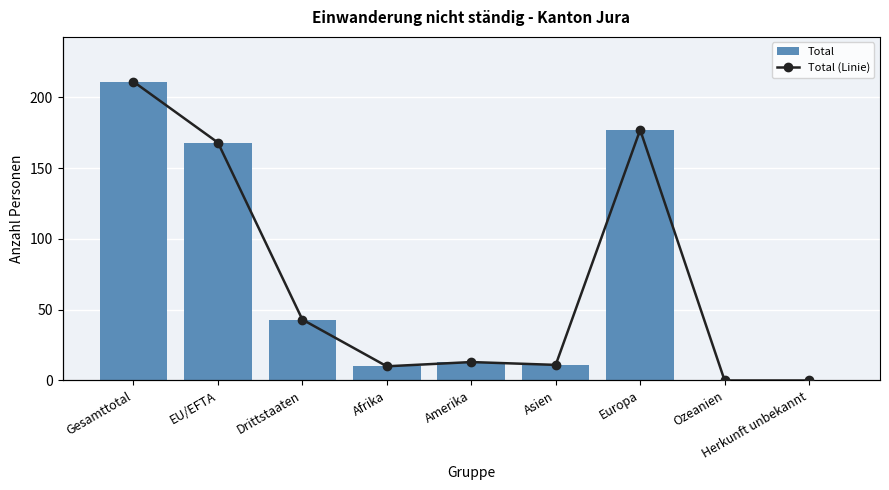

What is the difference between the Total values at Afrika and Amerika?

3